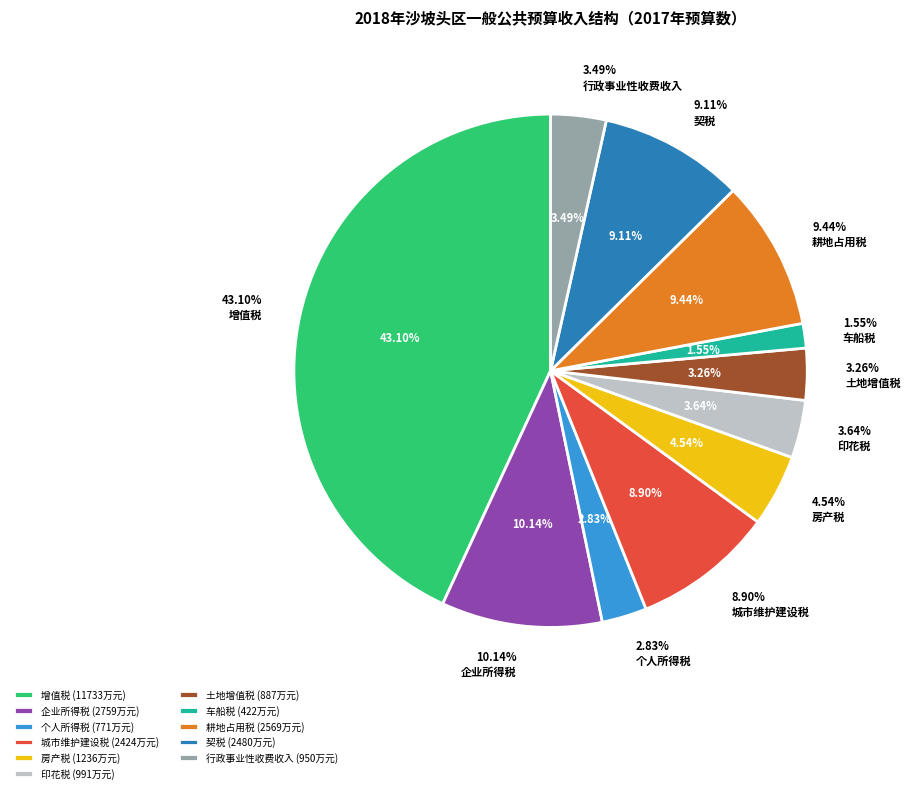

Do 增值税 and 企业所得税 together represent more than half of the pie?

Yes